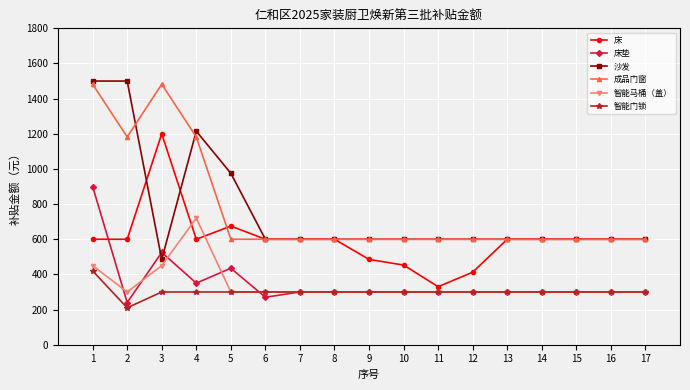

The 成品门窗 series shows 600.0 at 14. True or false?

True